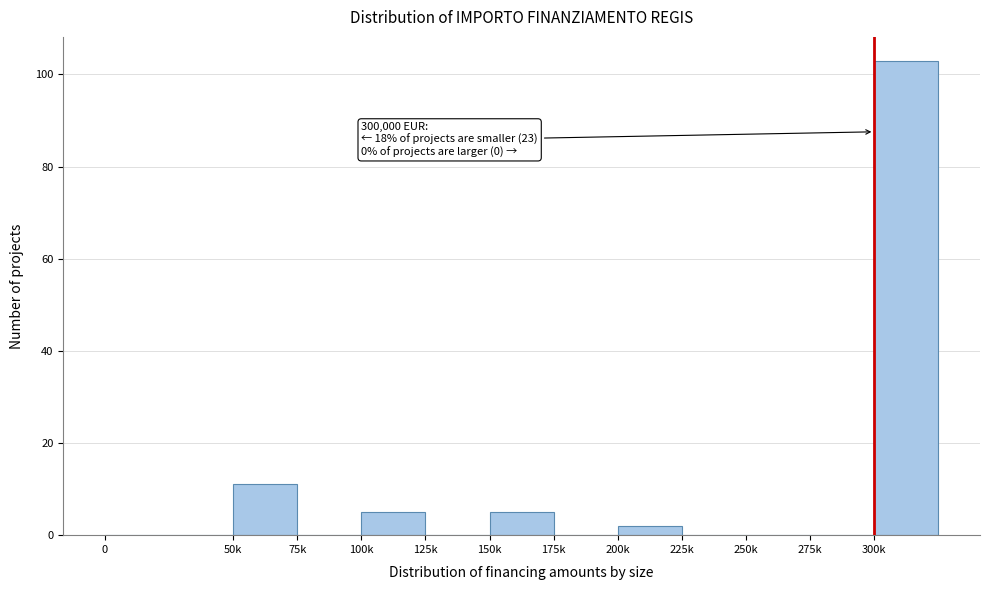

Reading left to right, transcribe all the data shown in this chart.

0=0	50k=11	75k=0	100k=5	125k=0	150k=5	175k=0	200k=2	225k=0	250k=0	275k=0	300k=103